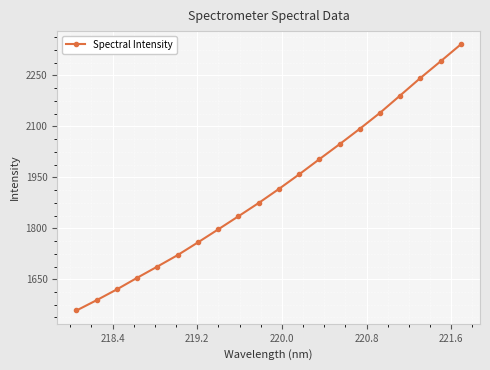

What is the difference between the maximum and second lowest values?

752.6